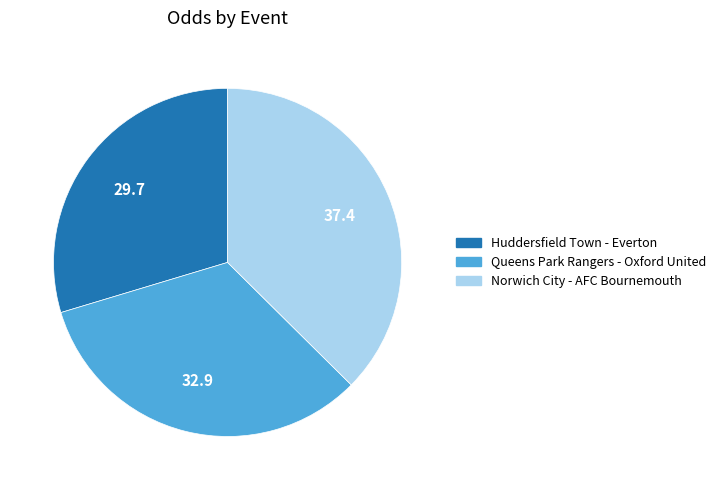

How many slices are in this pie chart?

3